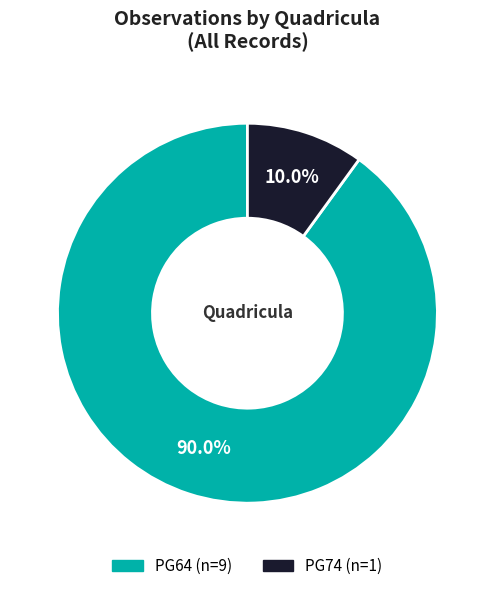

The PG74 slice represents 10% of the pie. True or false?

True